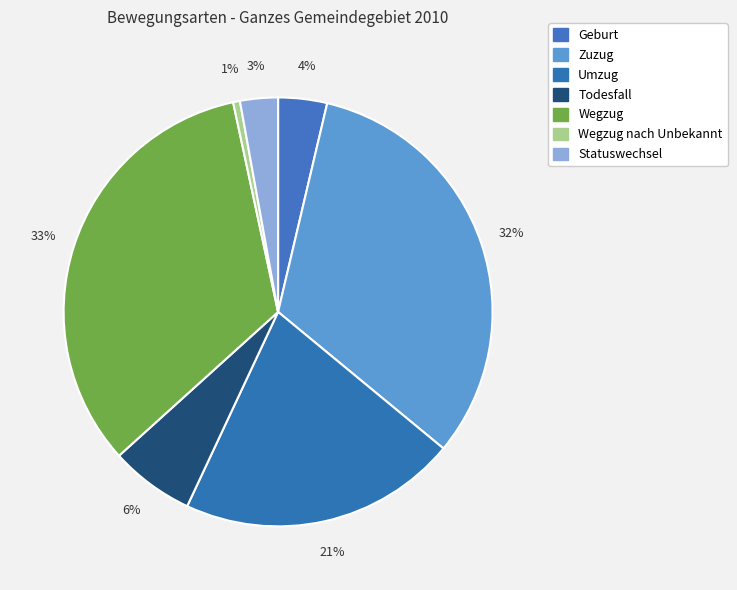

How many segments does this pie chart have?

7